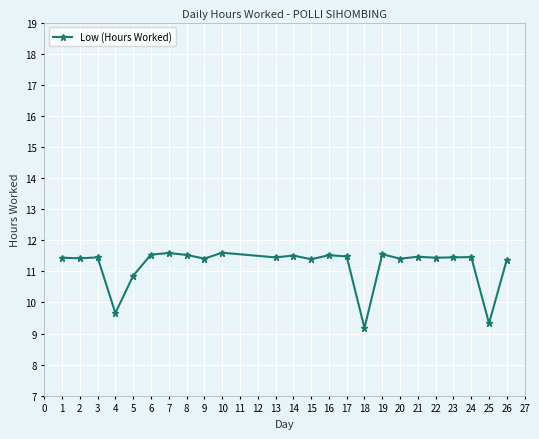

True or false: there are more than 1 points higher than both neighbors.

True